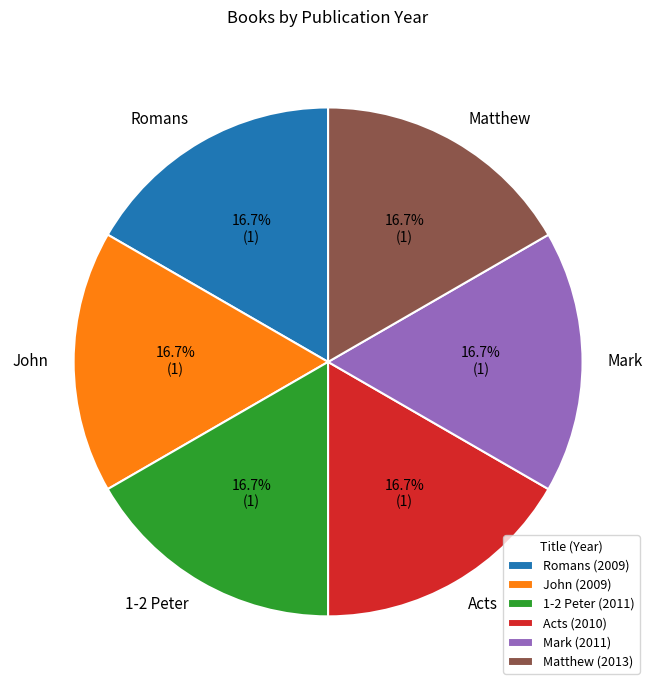

Count the number of slices in the pie.

6